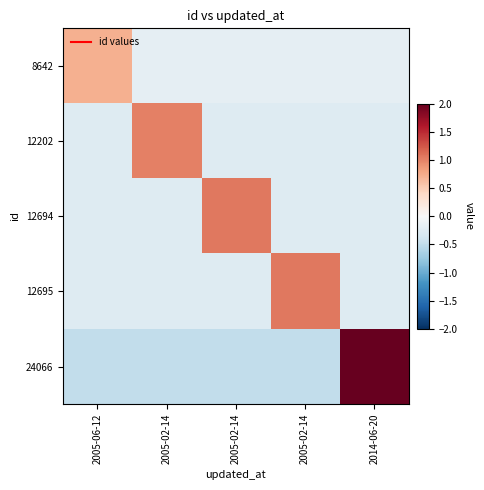

Between 2005-02-14 and 2014-06-20, which is larger?

2005-02-14